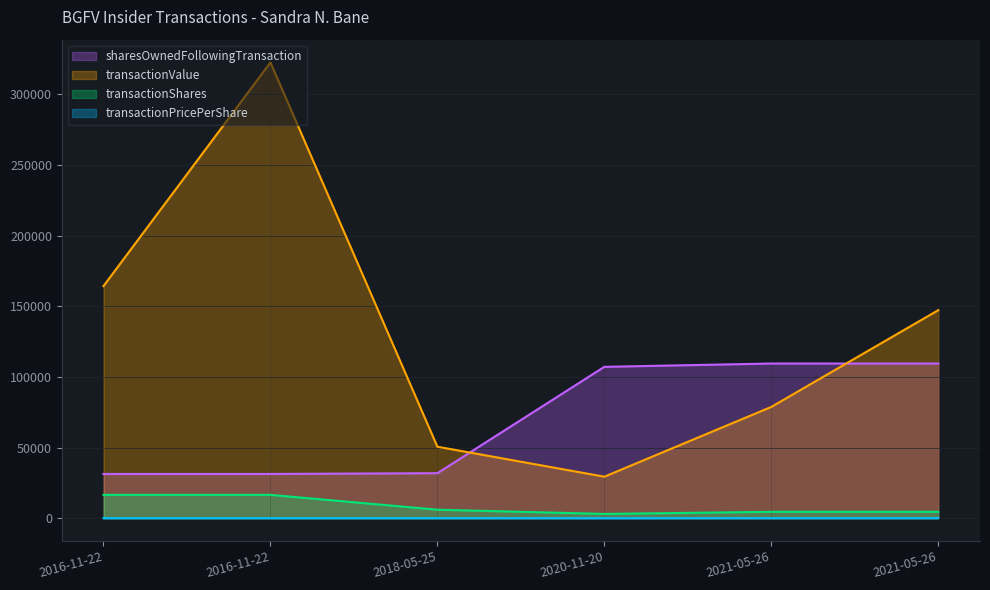

At which label is transactionValue closest to 175972?

2016-11-22